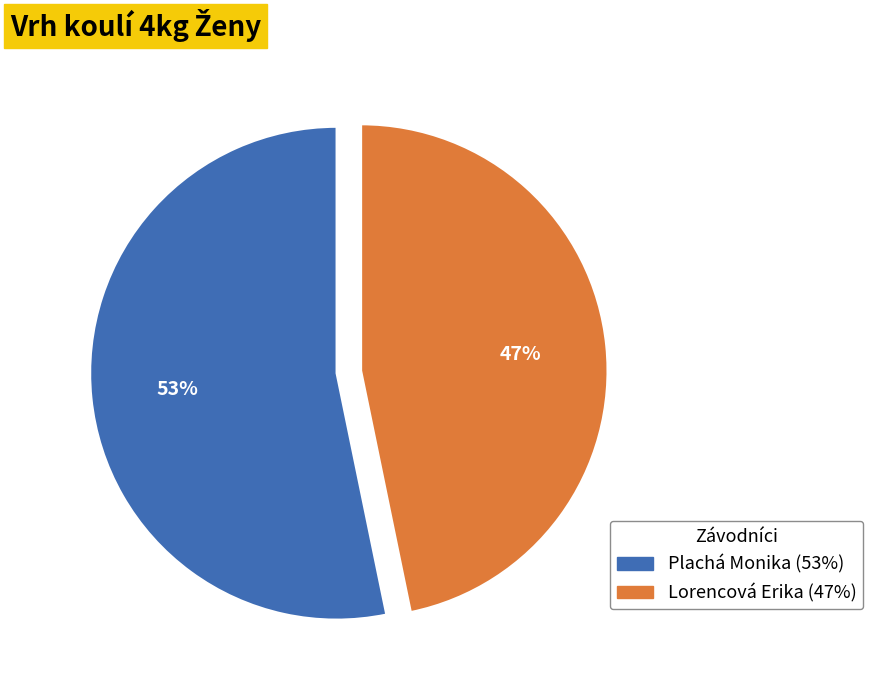

To the nearest percent, what is the average slice percentage?

50%